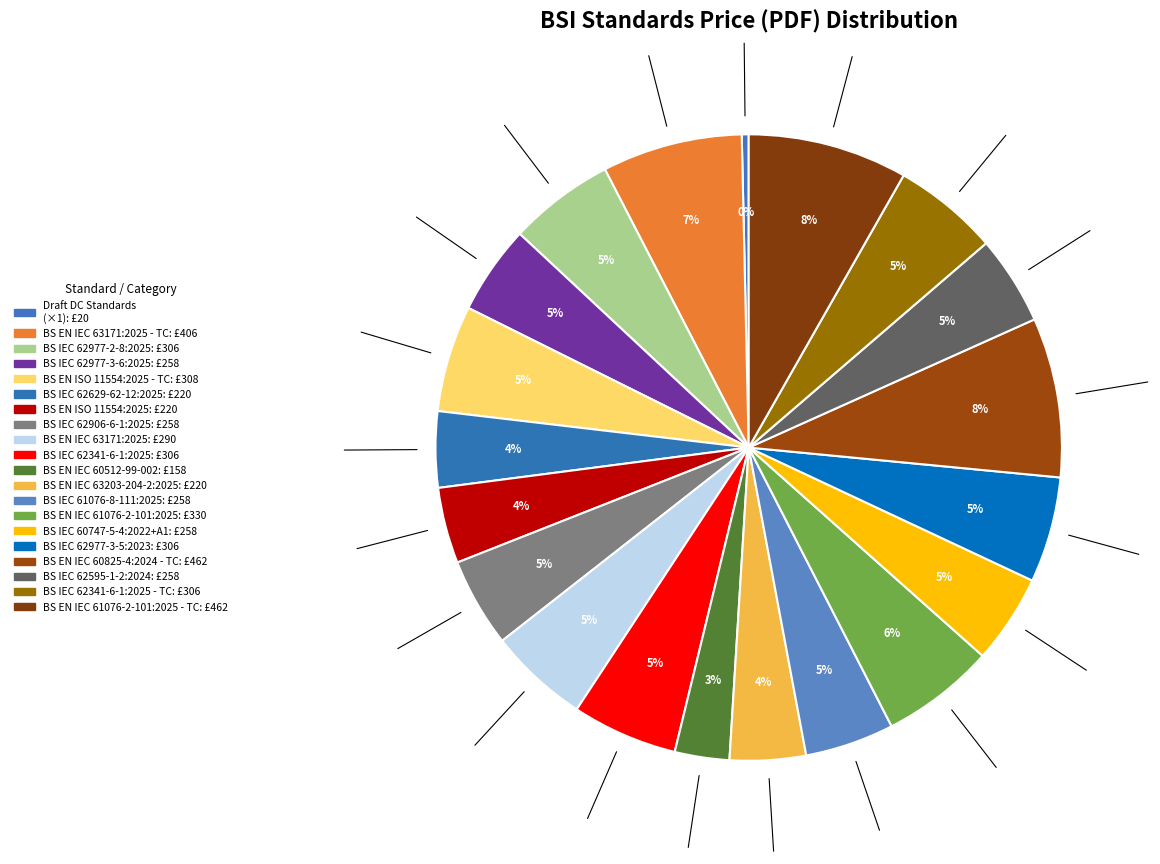

How many slices are in this pie chart?

20